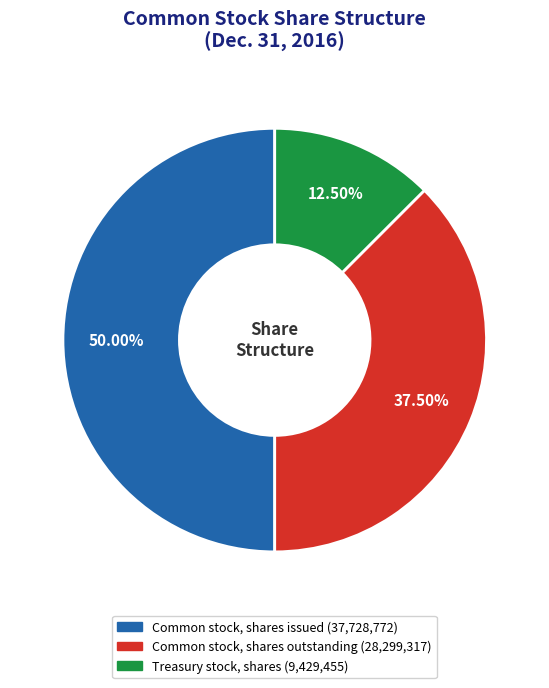

Is Common stock, shares outstanding the majority of the pie?

No